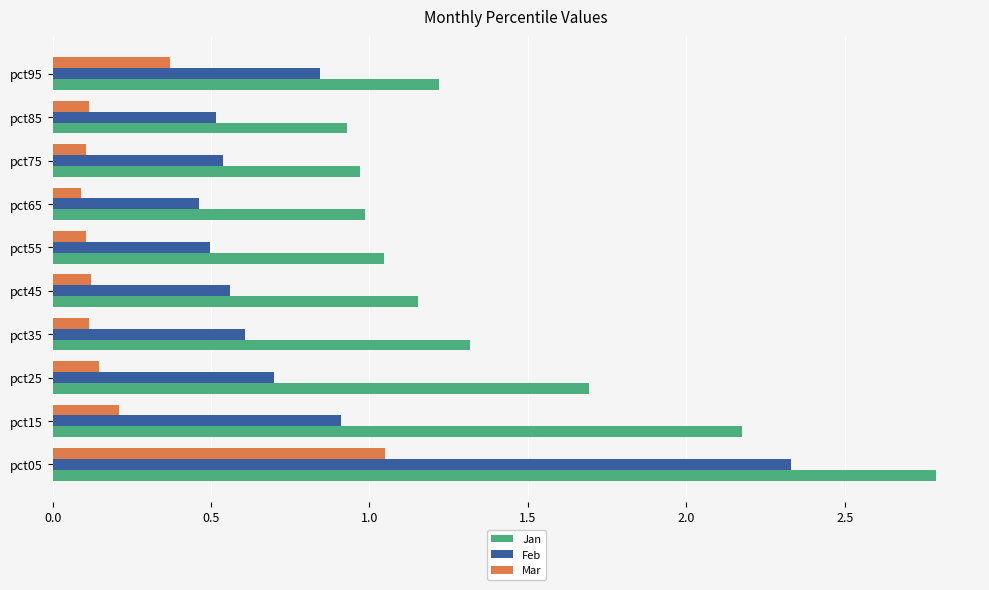

What is the average value of the Jan series?

1.4